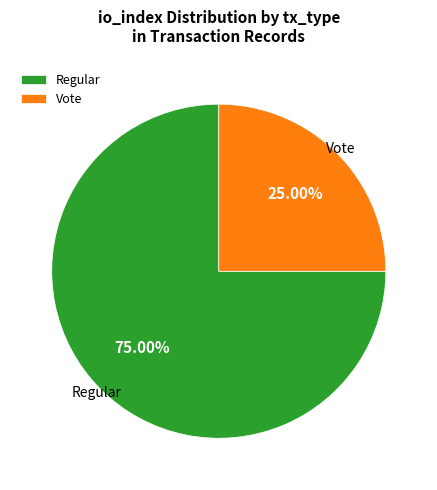

What percentage is the Vote slice, to the nearest percent?

25%